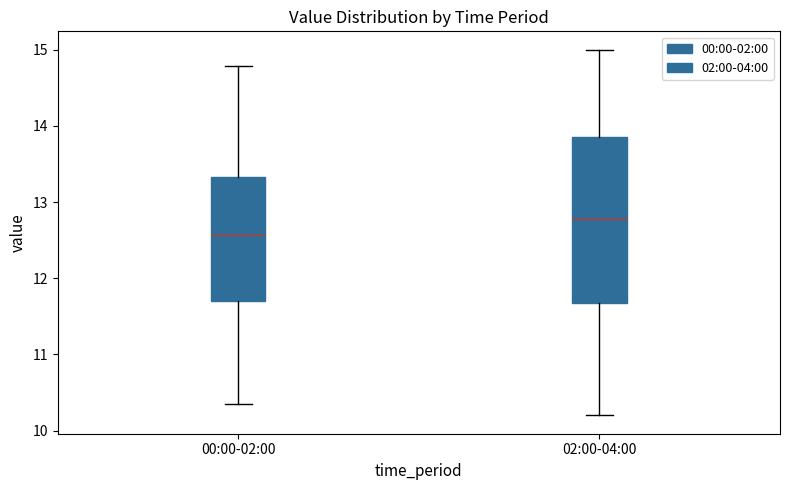

Comparing the boxes themselves (not the whiskers), which one is the tallest?

02:00-04:00